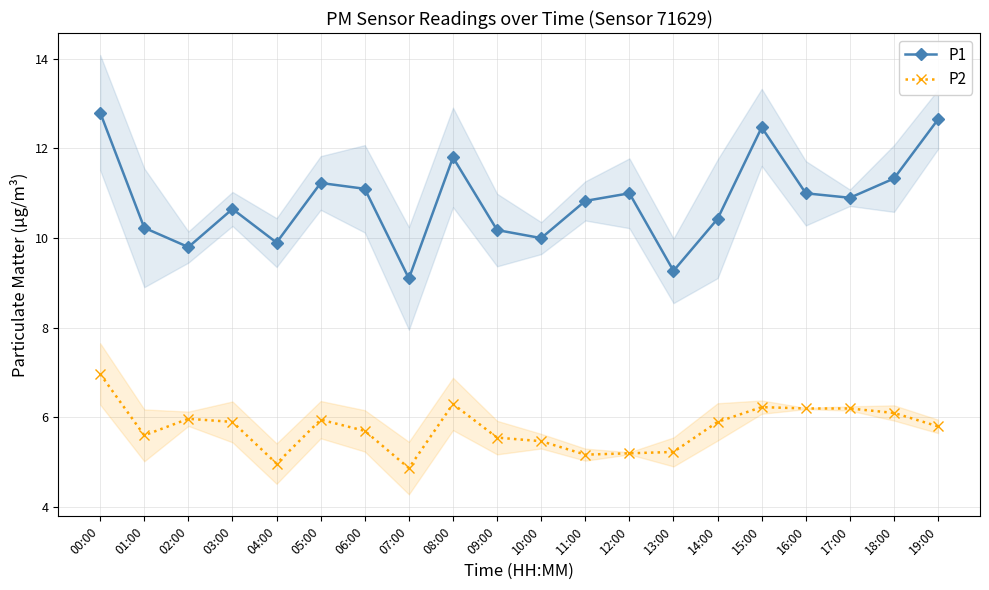

At which label does P1 reach its peak?

00:00